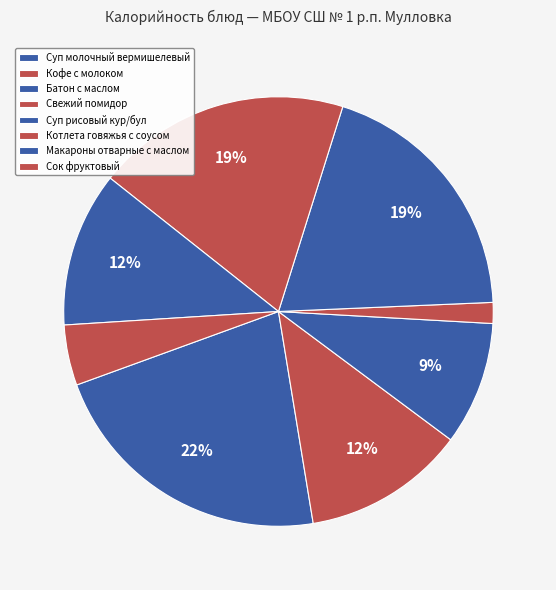

Which slice is the largest?

Суп молочный вермишелевый